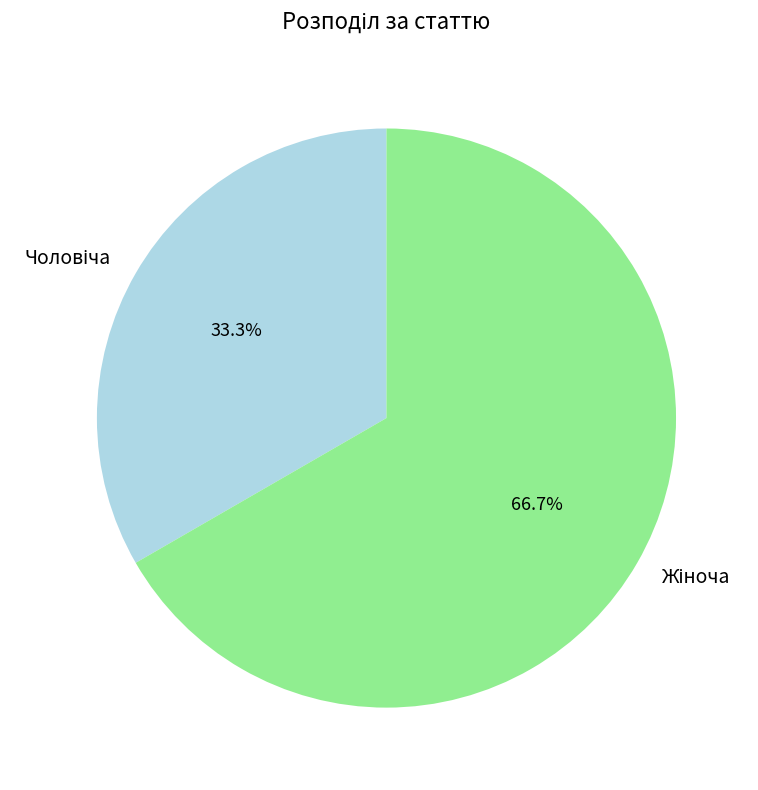

Is there a majority slice in this chart?

Yes